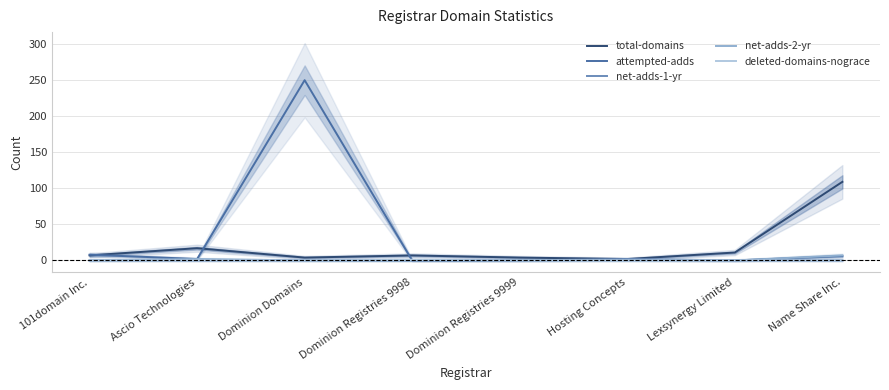

How many data points does each series have?

8